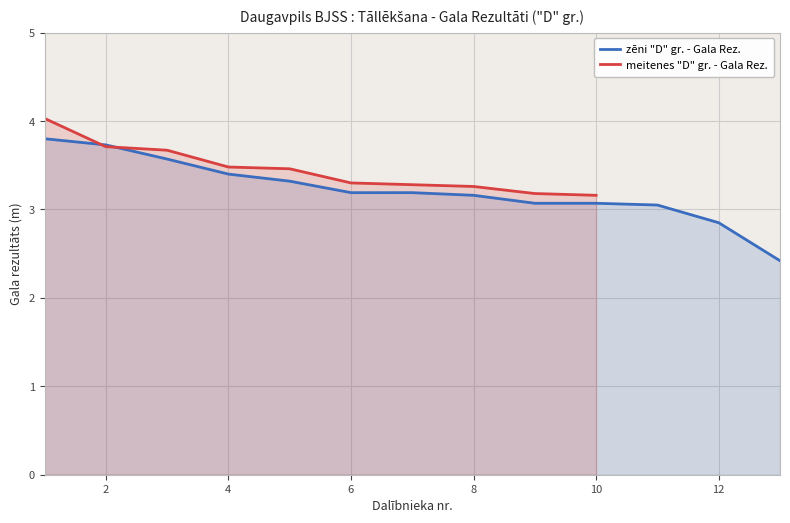

What is the lowest value of the zēni "D" gr. - Gala Rez. series?

2.4